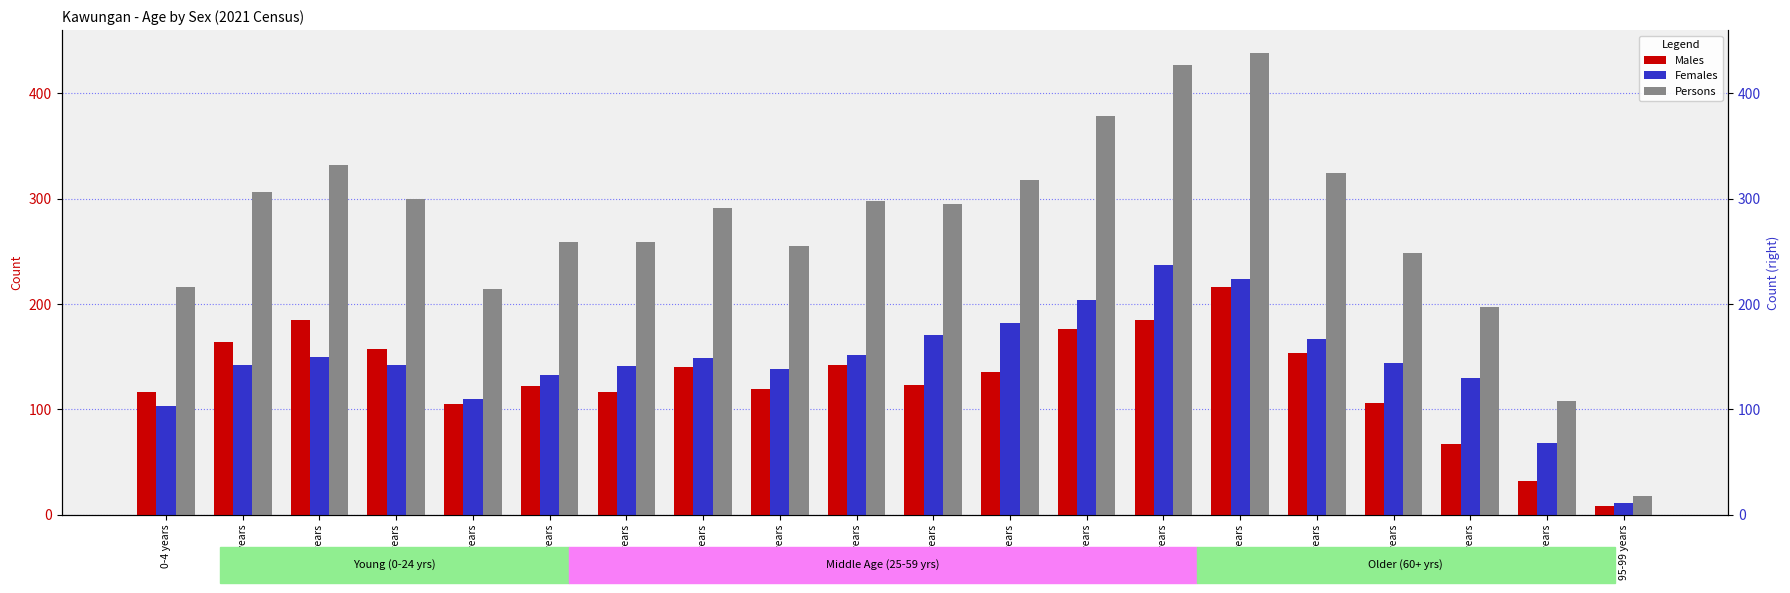

Reading left to right, list all the values displayed in this chart.

Males: 117	164	185	157	105	122	117	140	119	142	123	136	176	185	216	154	106	67	32	8
Females: 103	142	150	142	110	133	141	149	138	152	171	182	204	237	224	167	144	130	68	11
Persons: 216	306	332	300	214	259	259	291	255	298	295	318	378	427	438	324	248	197	108	18